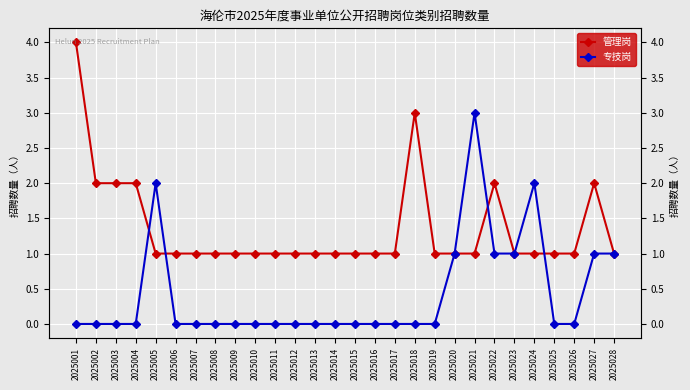

Which series changed the most between 2025003 and 2025020?

管理岗